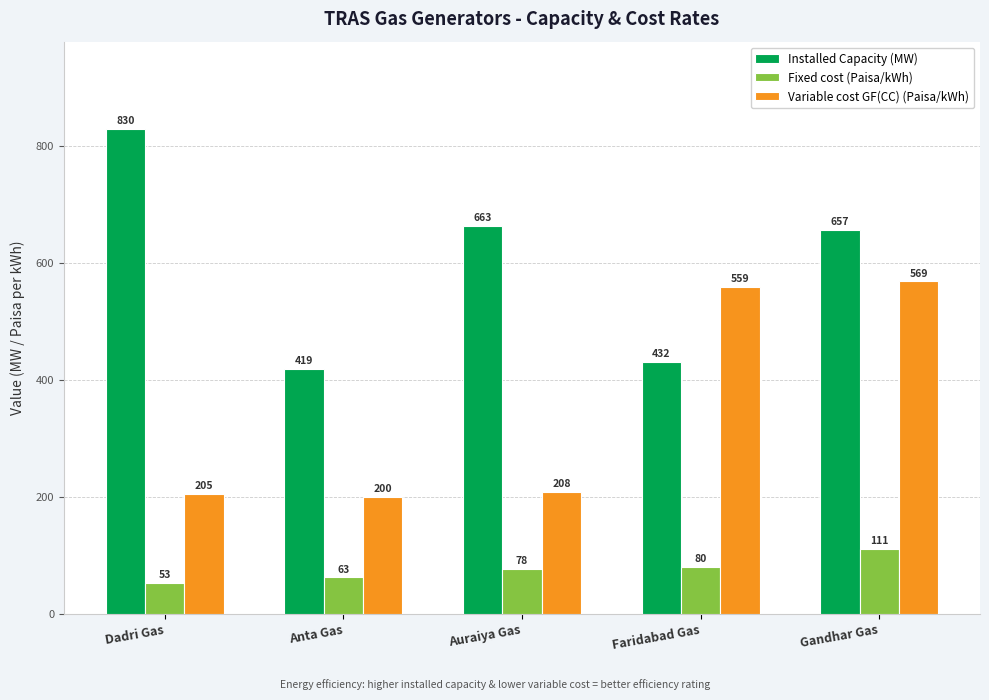

What is the spread (max minus min) of values at Dadri Gas?

777.0